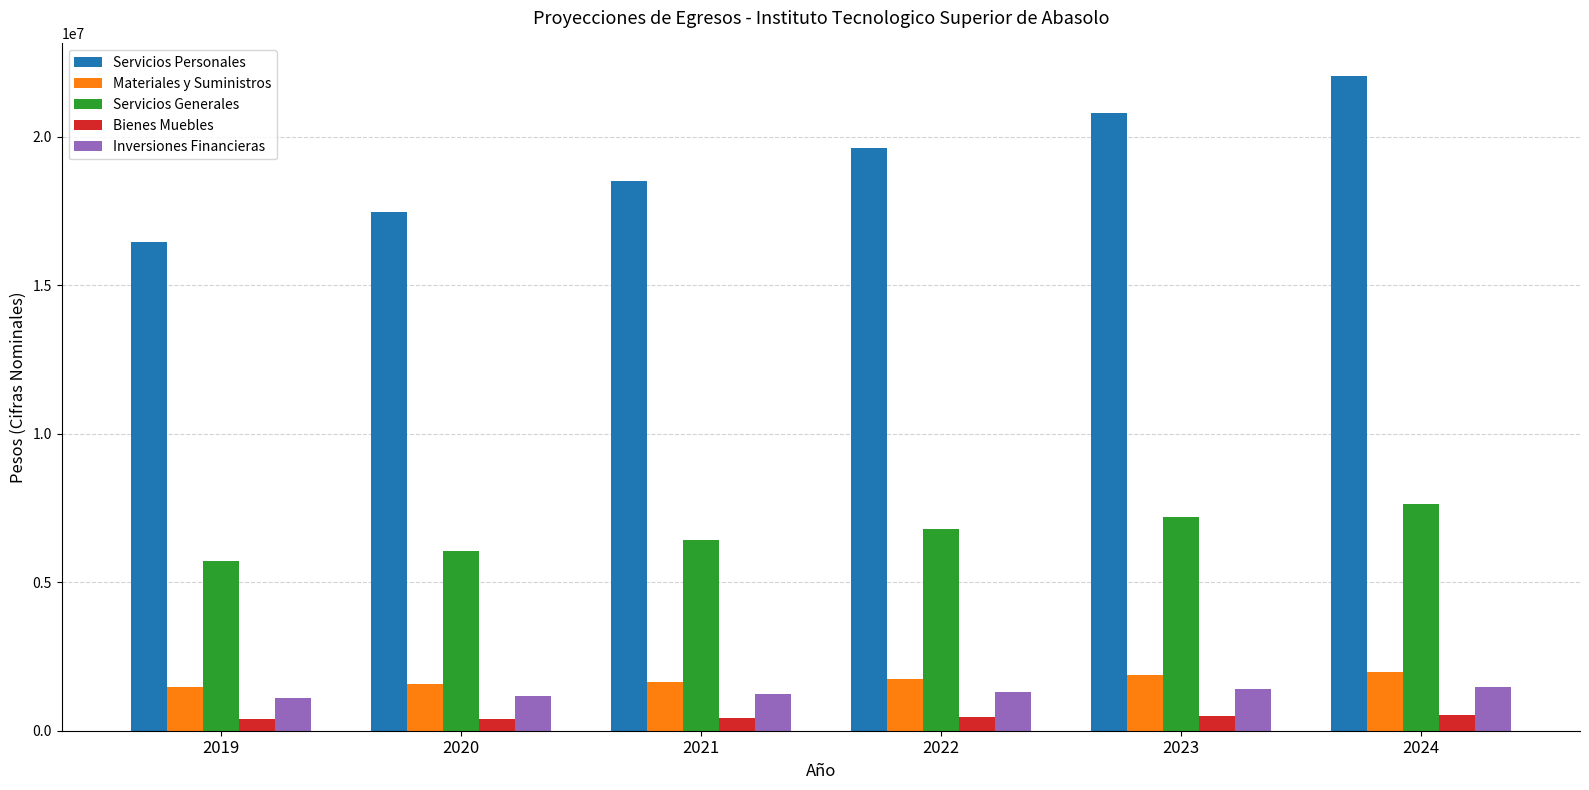

Is it true that Inversiones Financieras equals 1392303.8 at 2023?

True